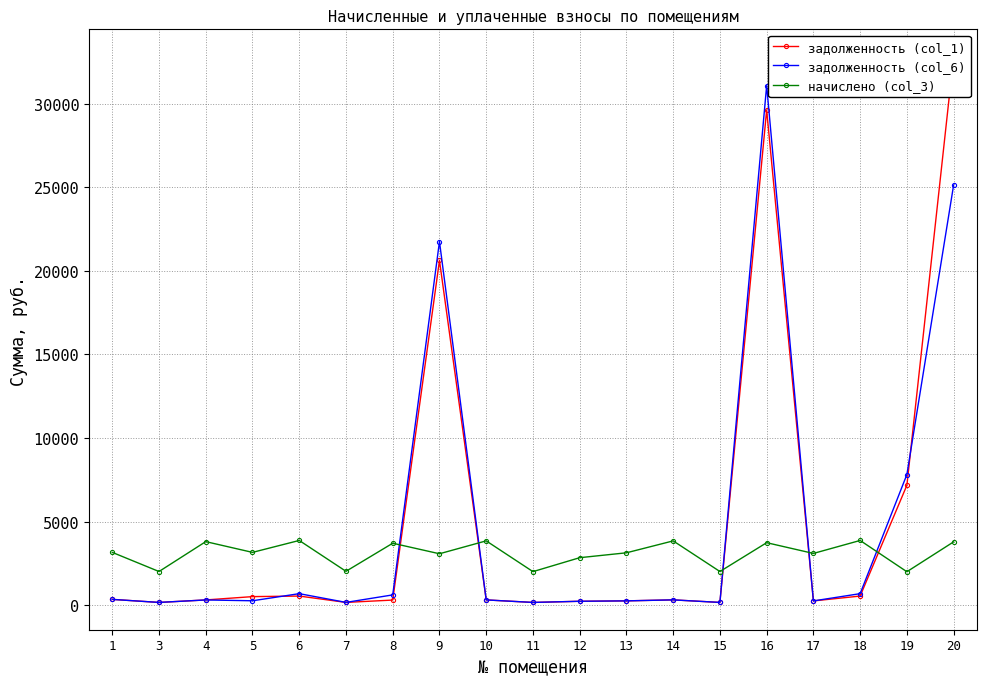

What is the average value of the начислено (col_3) series?

3107.1